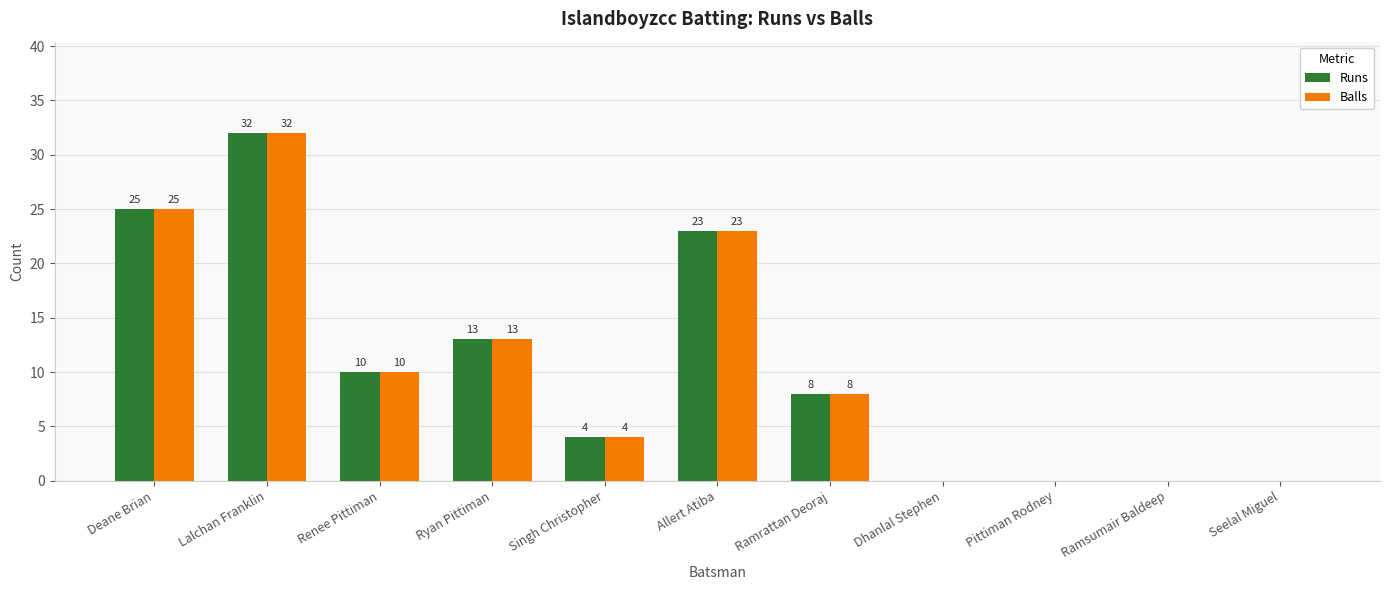

How many values in Runs are above zero?

7